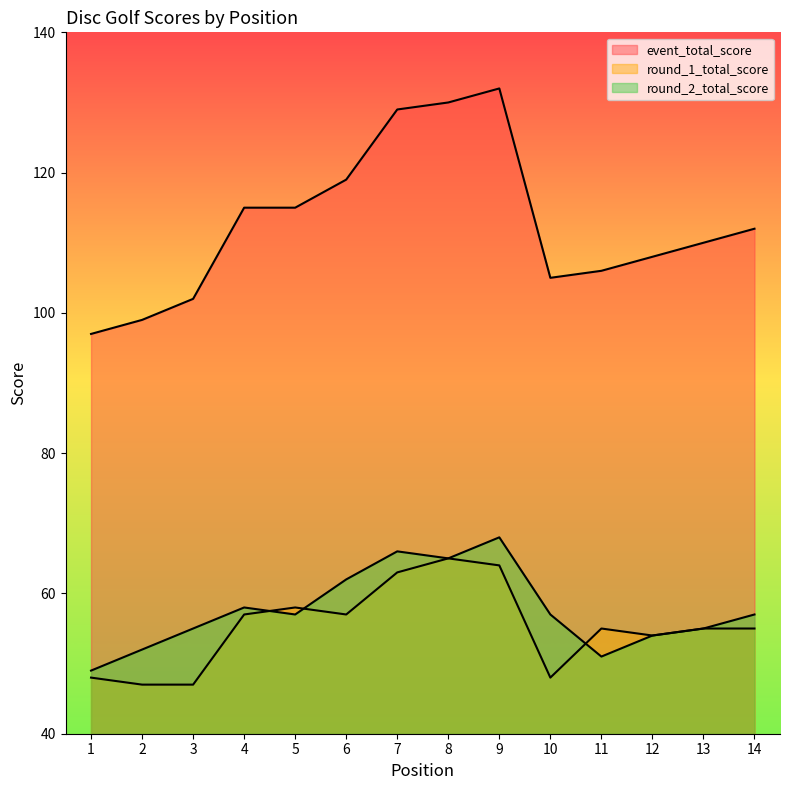

Between 5 and 8, which series saw the biggest shift?

event_total_score